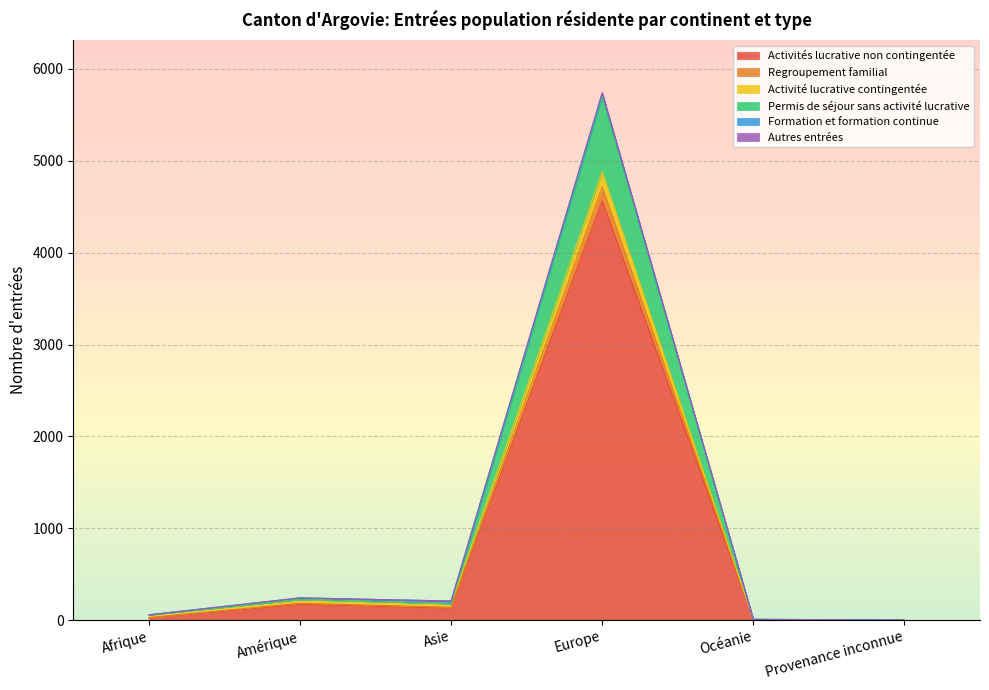

List the labels in order of Permis de séjour sans activité lucrative value, smallest first.

Provenance inconnue, Océanie, Afrique, Asie, Amérique, Europe